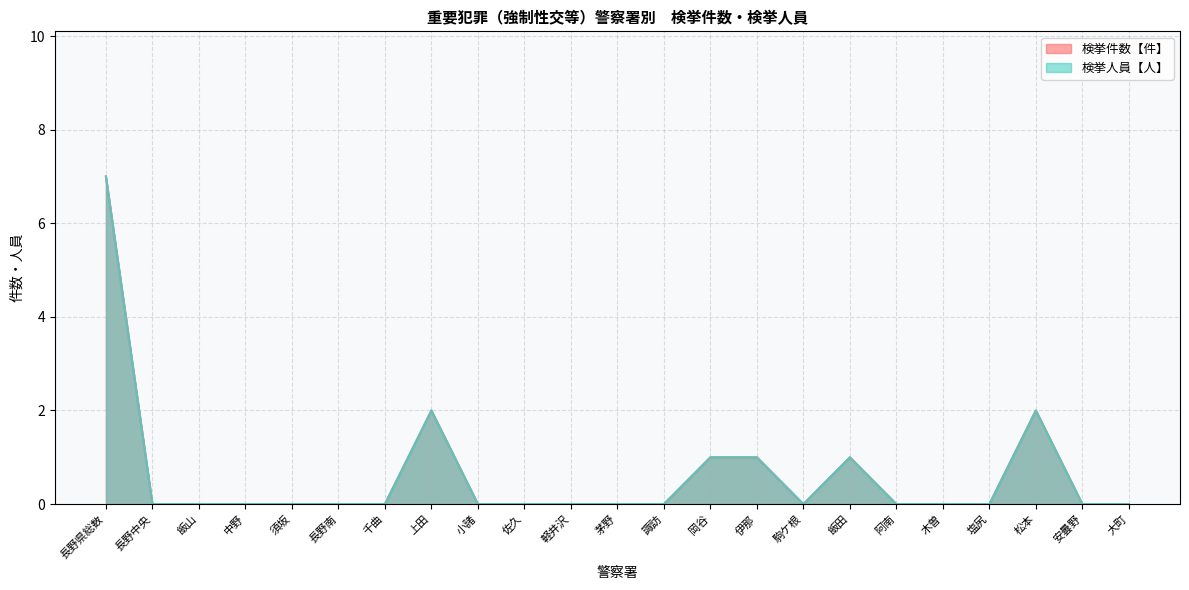

How many values in the 検挙人員【人】 series exceed 0?

6